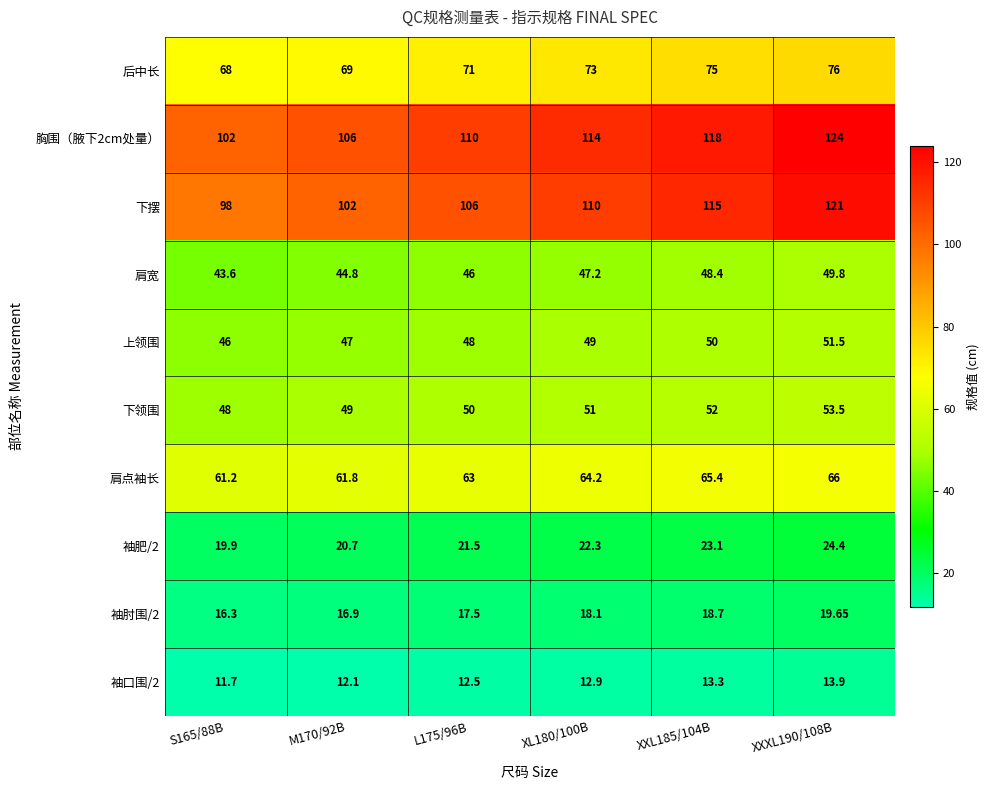

How many distinct data groups are displayed?

10